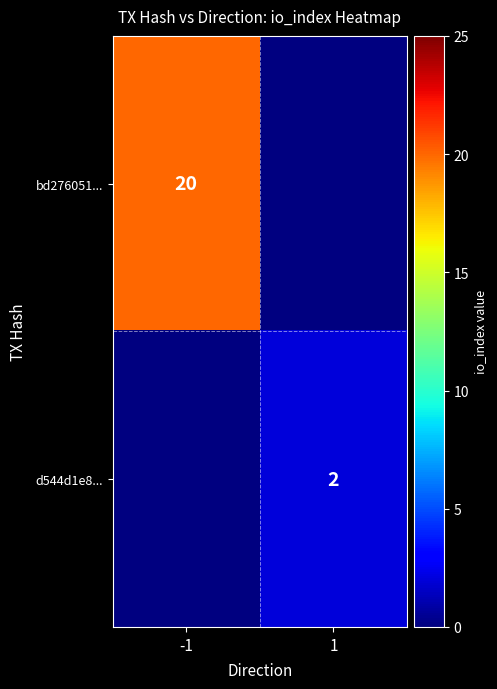

The value of d544d1e8... at 1 is 2. True or false?

True